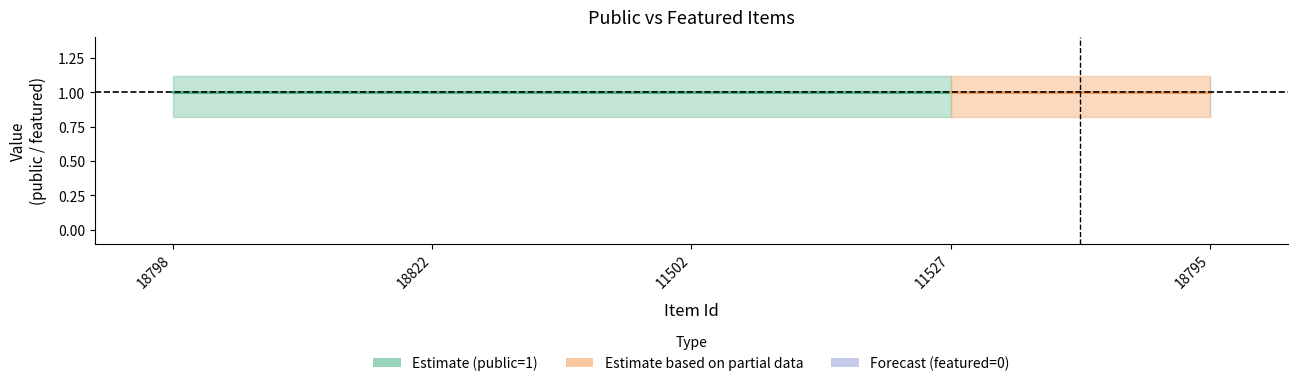

At 11502, list the series in order from largest to smallest.

public, featured